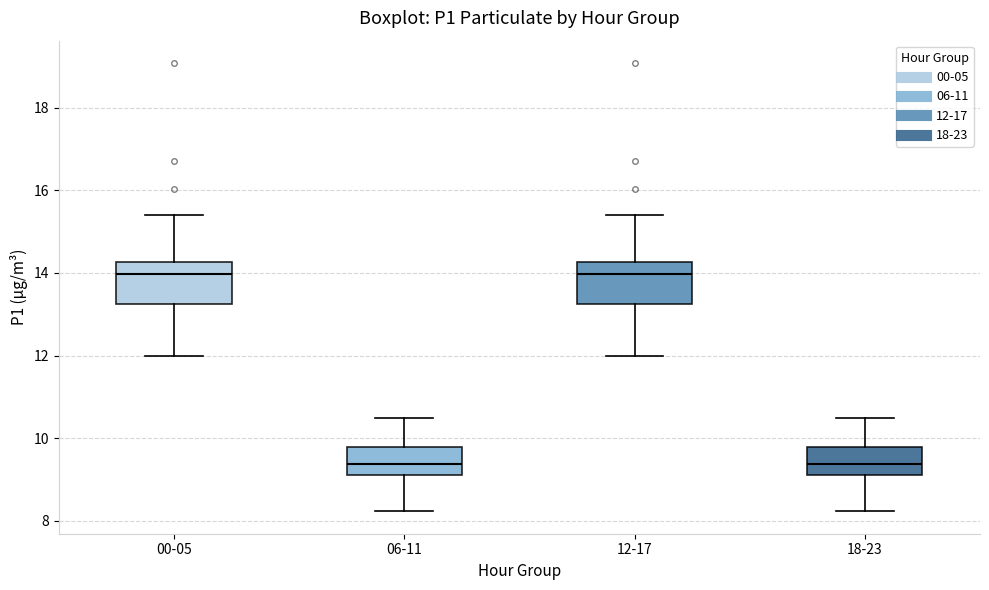

Reading left to right, transcribe this box plot: for each box, give where its median line is, the range the box spans, and where its two whiskers end, as read against the y-axis. The values are not printed on the chart, so give them approximately, as read against the axis.

00-05: median 14.0, box 13.2 to 14.2, whiskers 12.0 to 15.4
06-11: median 9.4, box 9.2 to 9.8, whiskers 8.2 to 10.4
12-17: median 14.0, box 13.2 to 14.2, whiskers 12.0 to 15.4
18-23: median 9.4, box 9.2 to 9.8, whiskers 8.2 to 10.4